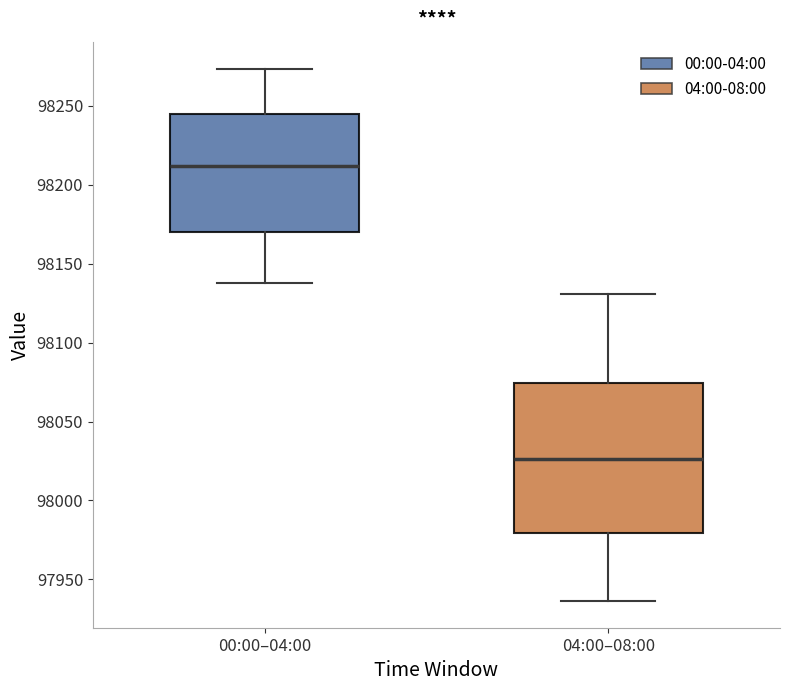

Reading left to right, transcribe this box plot: for each box, give where its median line is, the range the box spans, and where its two whiskers end, as read against the y-axis. The values are not printed on the chart, so give them approximately, as read against the axis.

00:00–04:00: median 98210, box 98170 to 98245, whiskers 98140 to 98275
04:00–08:00: median 98025, box 97980 to 98075, whiskers 97935 to 98130